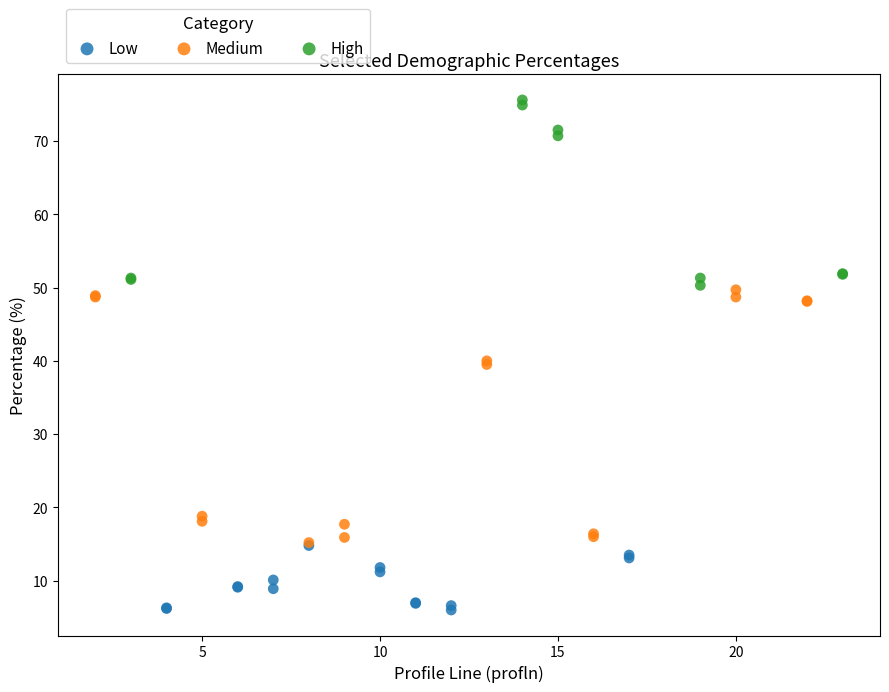

Which series contains the lowest Y value?

Low